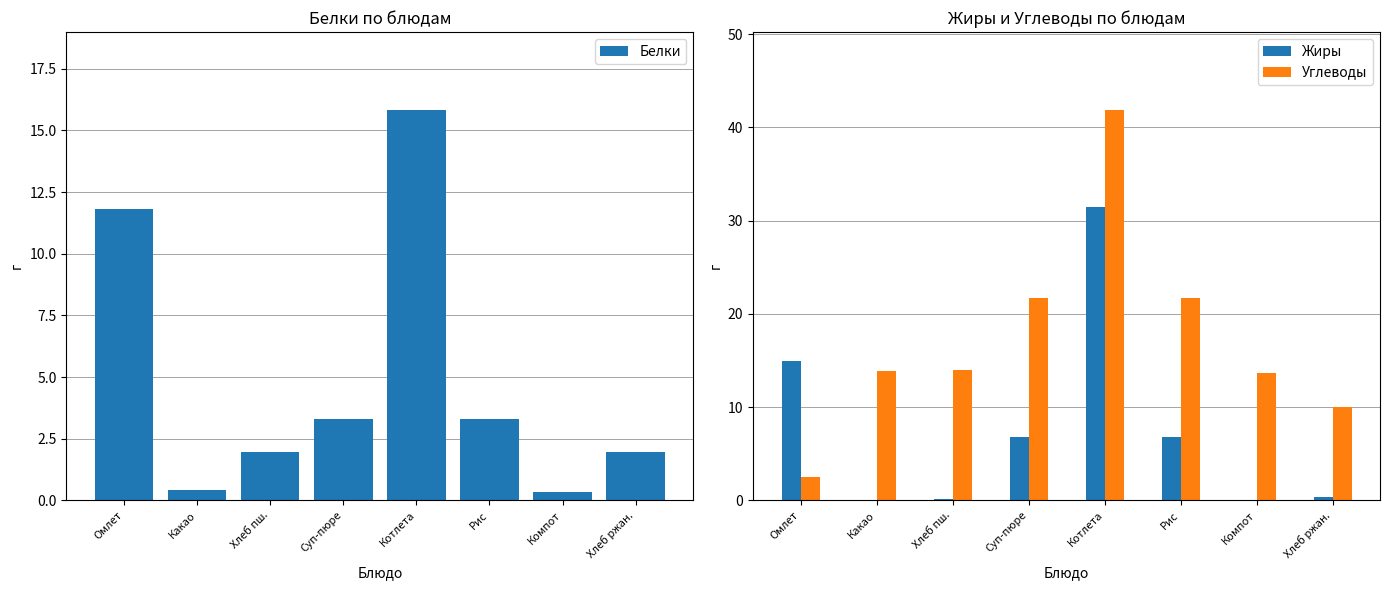

Are the bars grouped side by side (vs. stacked)?

Yes